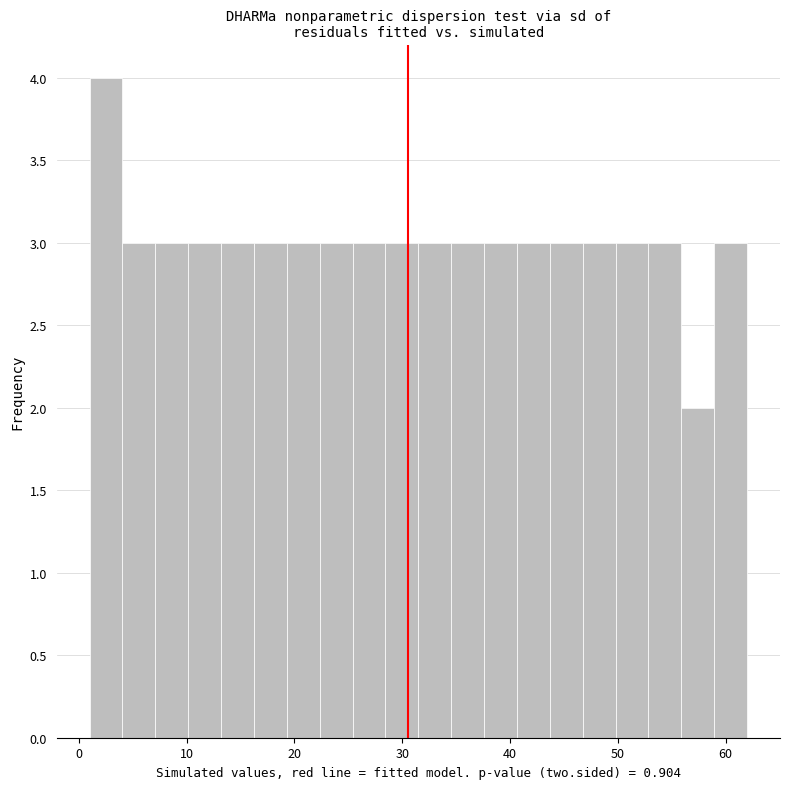

Around what value on the x-axis is the tallest bar? Give the approximate position of its centre, as read against the axis.

3